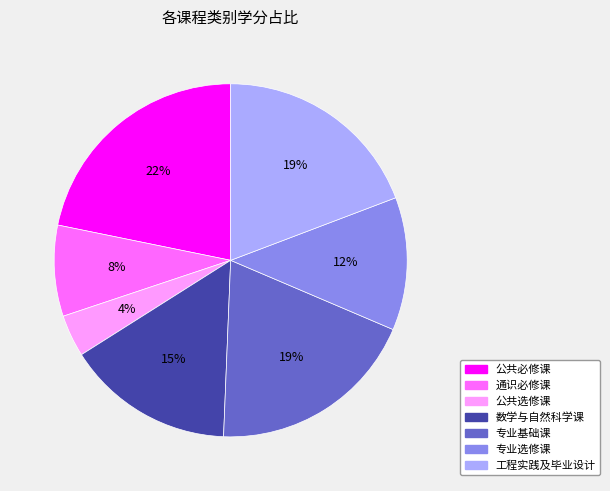

Is the sum of 专业基础课 and 通识必修课 greater than half?

No